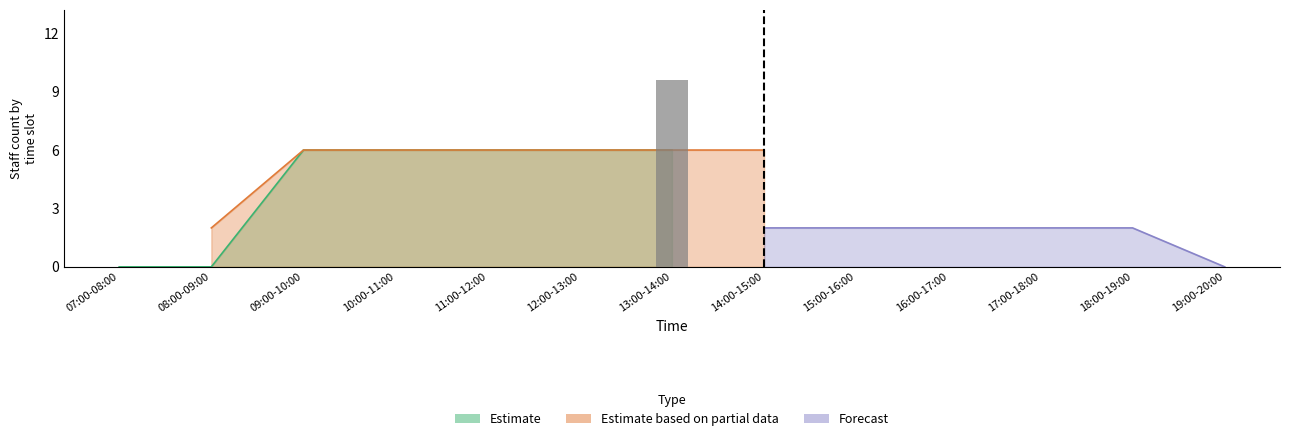

How many groups of bars are there?

13